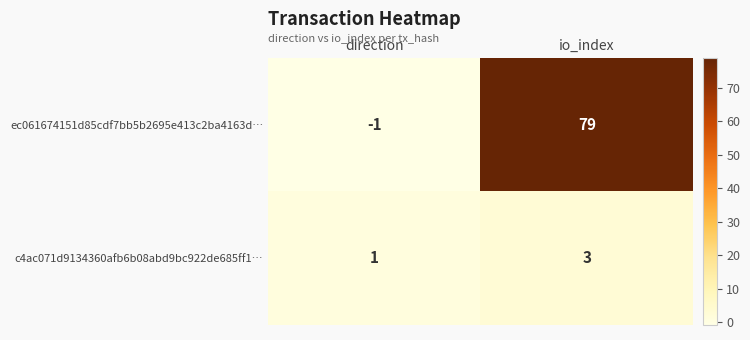

The value of c4ac071d9134360afb6b08abd9bc922de685ff1… at io_index is 3. True or false?

True